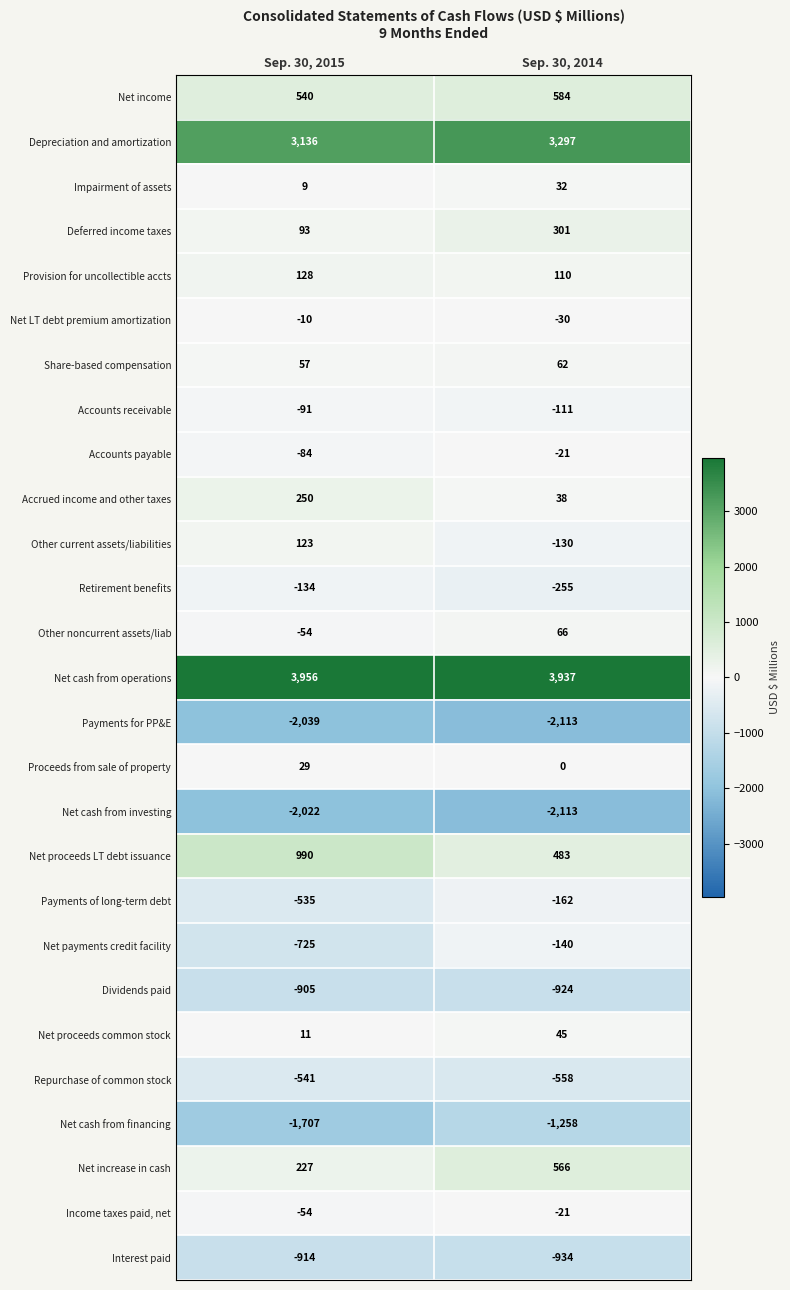

Which series has the largest range (max minus min)?

Net payments credit facility